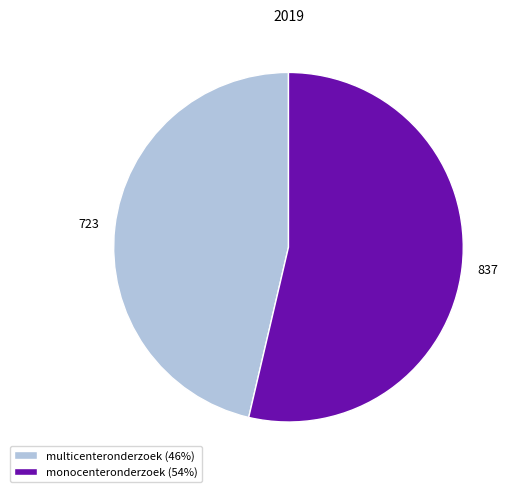

Which category has the biggest portion of the pie?

monocenteronderzoek (54%)